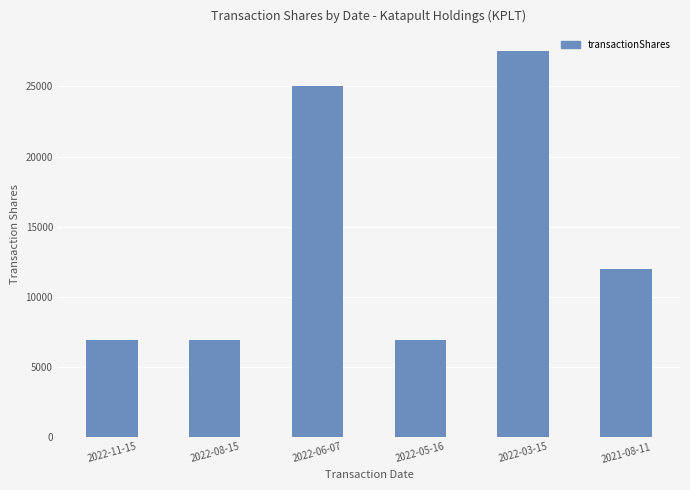

What is the ratio of the value at 2022-11-15 to the value at 2022-05-16?

1.0